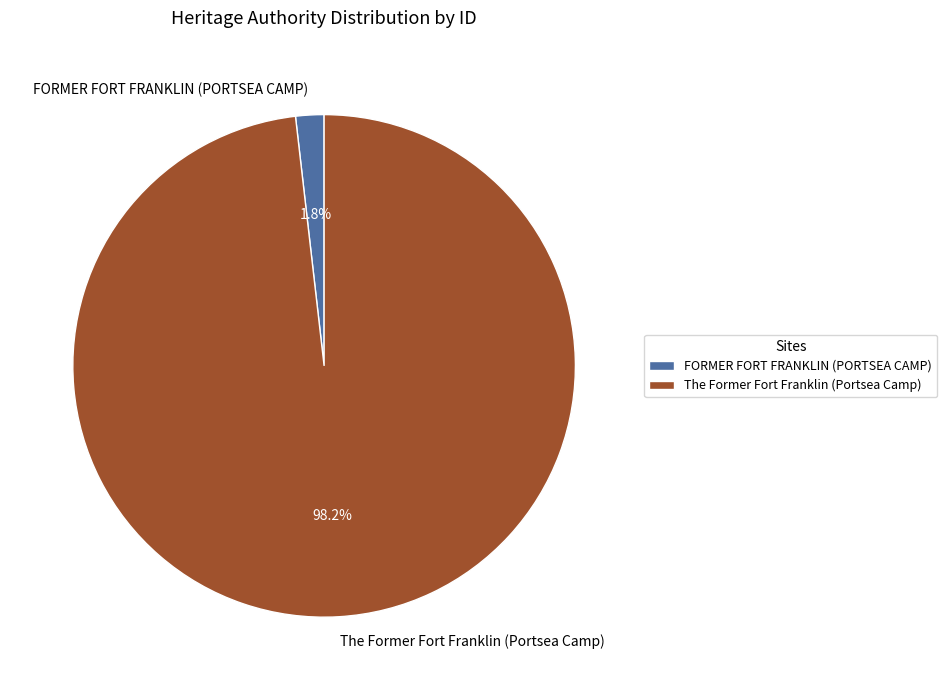

Which slice is the largest?

The Former Fort Franklin (Portsea Camp)